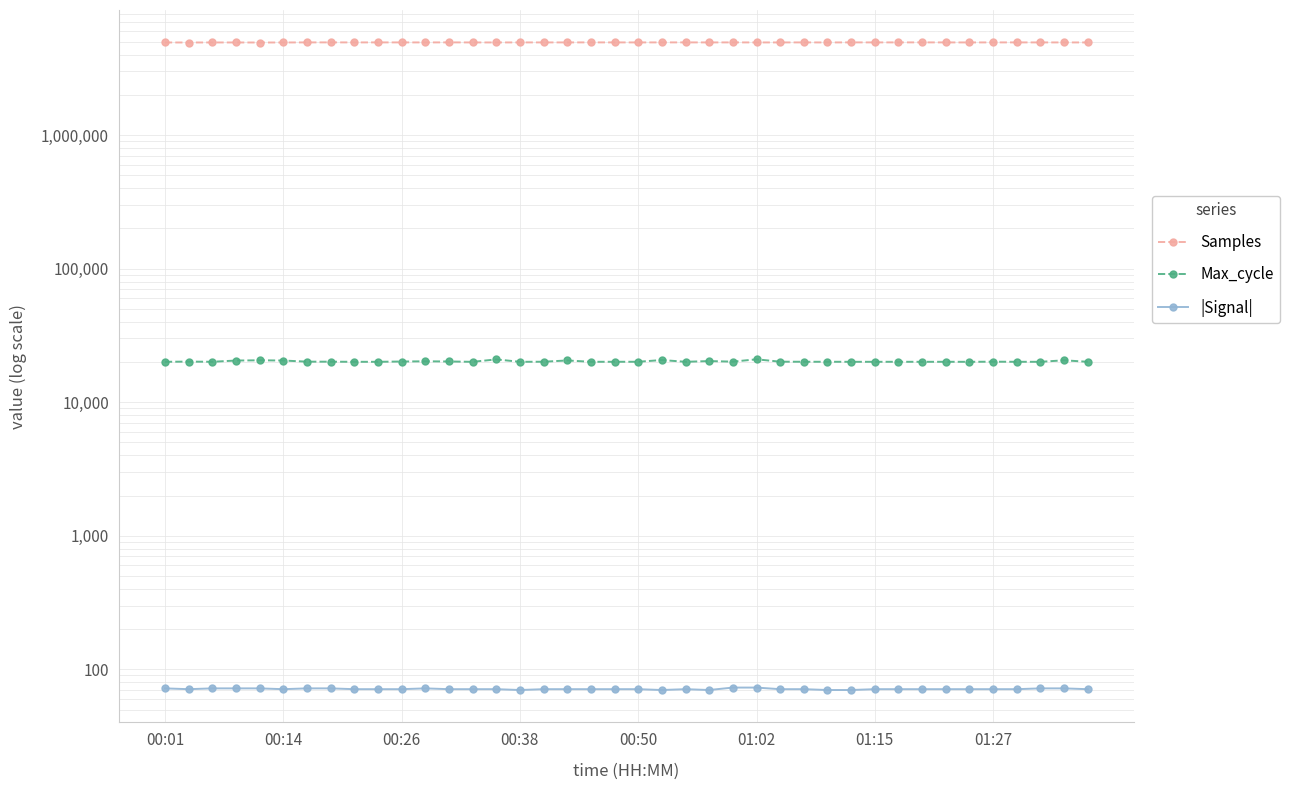

What is the average value of the |Signal| series?

71